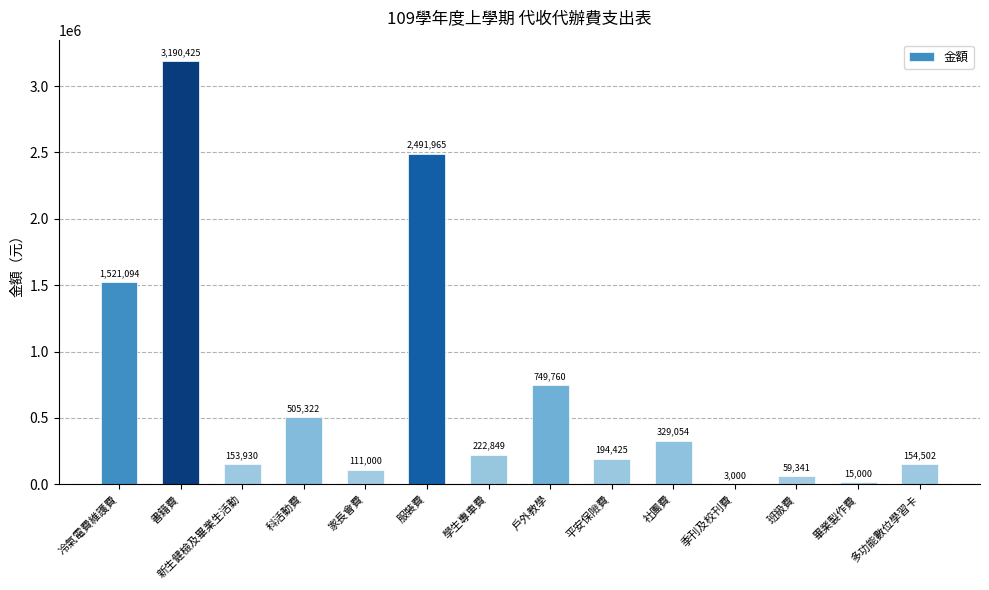

What is the change in value from 社團費 to 季刊及校刊費?

-326054